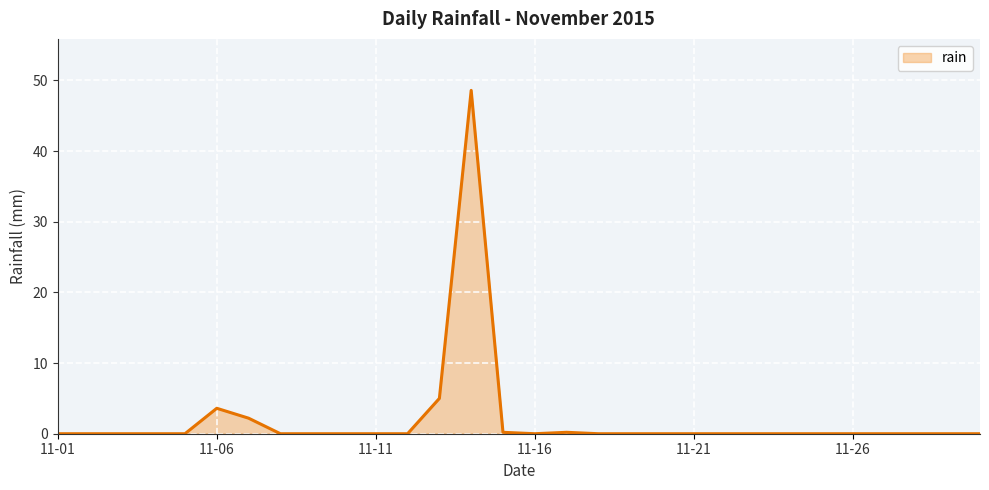

What is the difference between the maximum and minimum values?

48.6